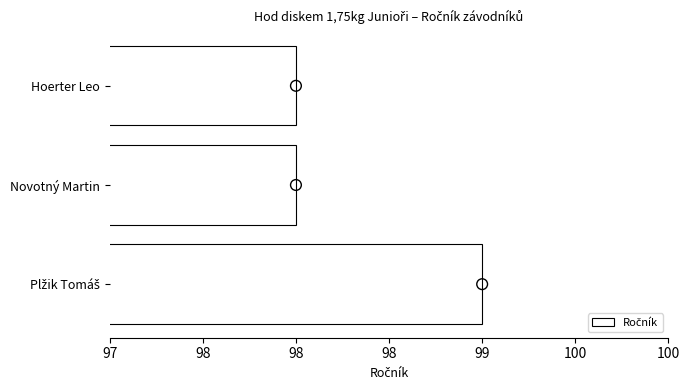

What is the change in value from Plžik Tomáš to Hoerter Leo?

-1